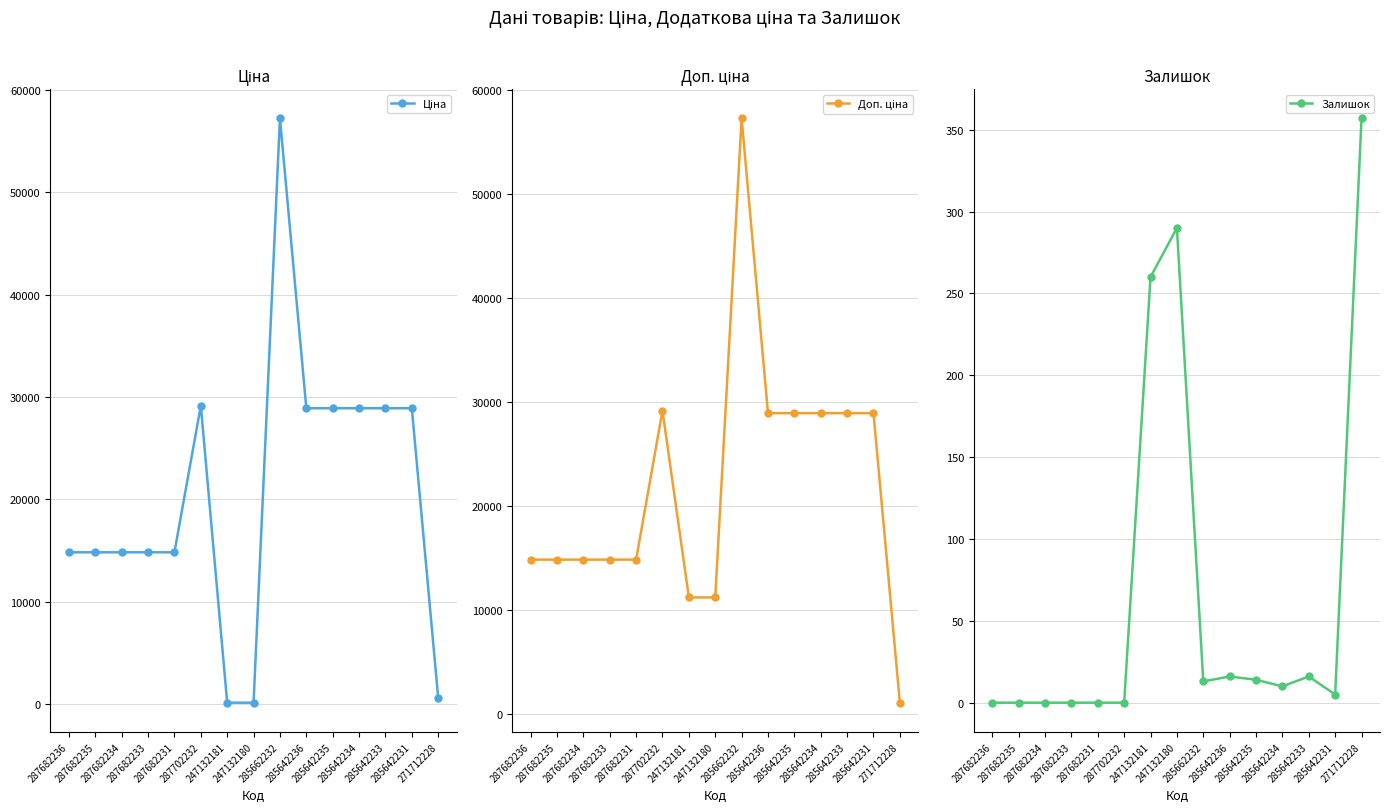

List the series in order of their peak value, lowest first.

Залишок, Ціна, Доп. ціна